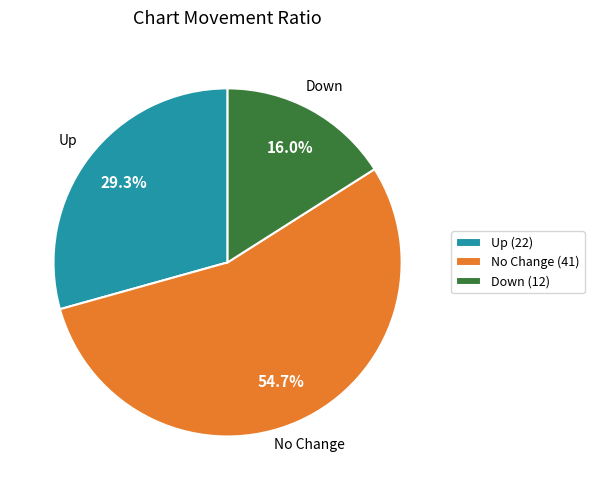

To the nearest percent, what is the difference between the largest and smallest slice percentages?

39%